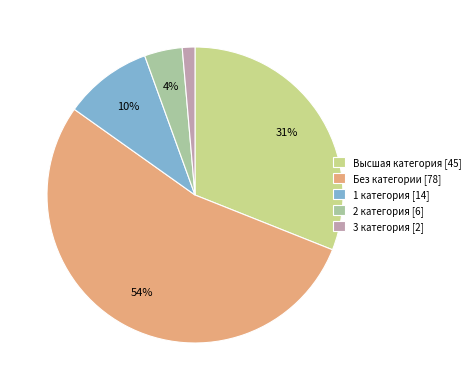

To the nearest percent, what is the combined percentage of Высшая категория and 3 категория?

32%